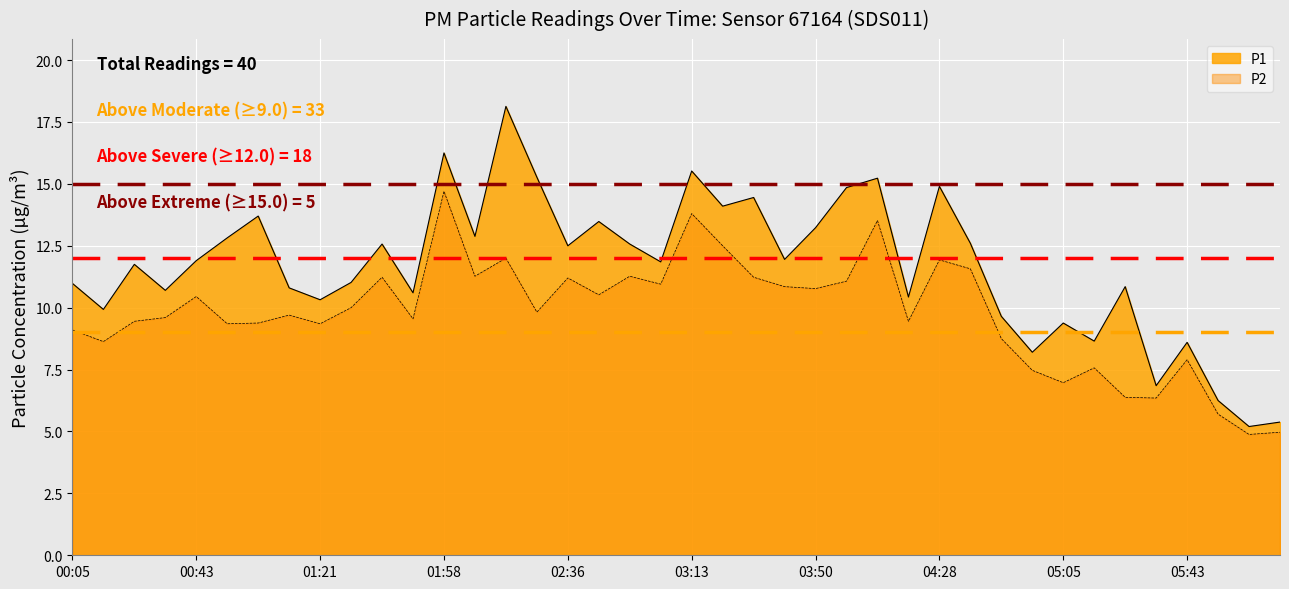

What is the total value across all series at 04:09?

28.8